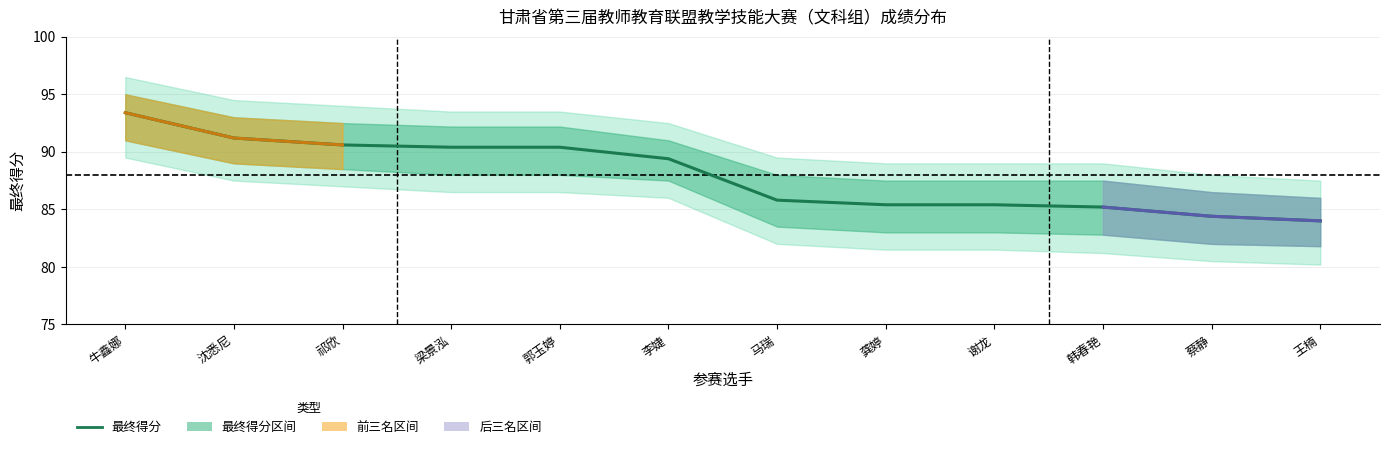

Which has a higher value, 沈悉尼 or 郭玉婷?

沈悉尼